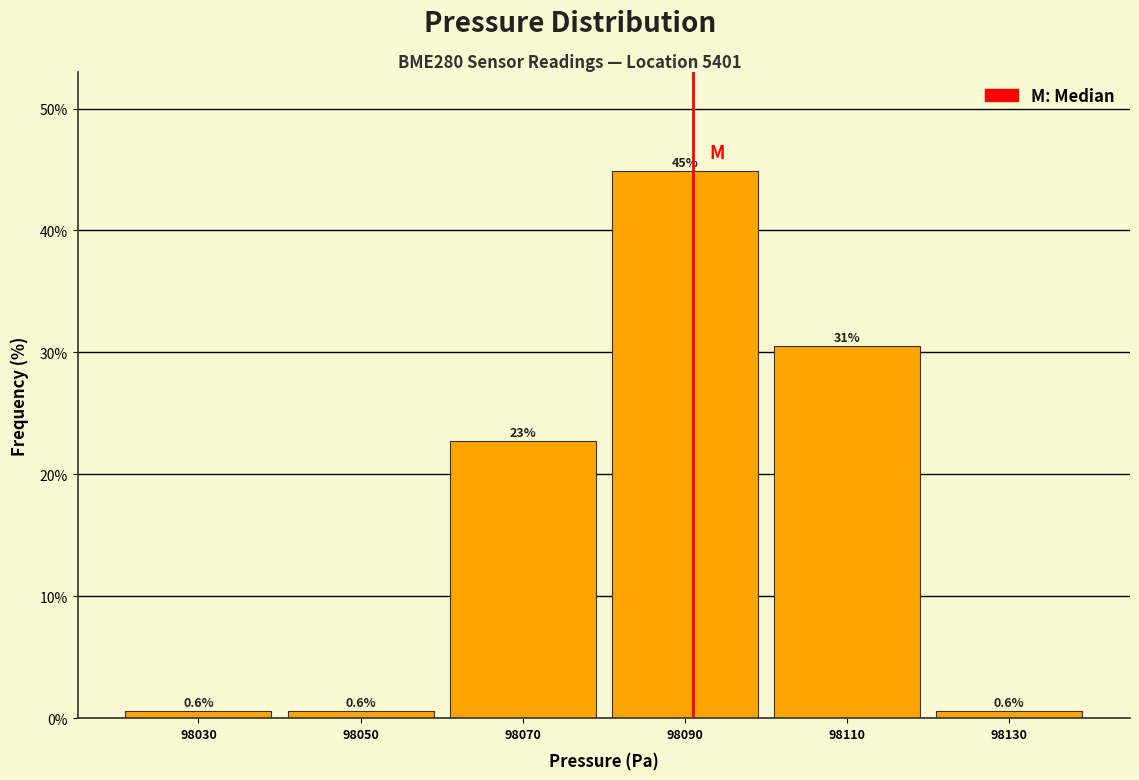

Over which range of the x-axis is the bar tallest?

98080 to 98100